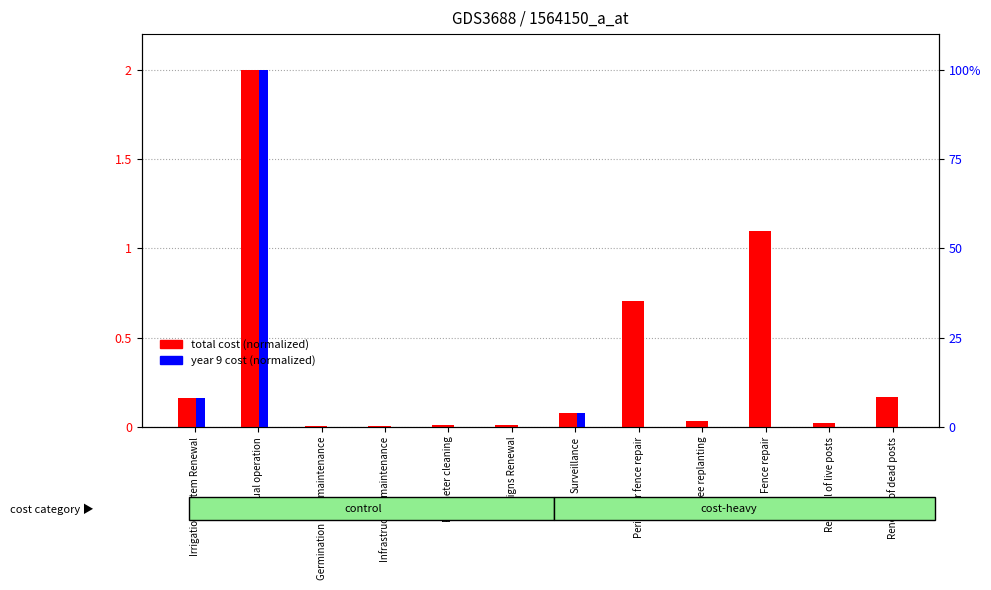

Which series has the largest range (max minus min)?

year 9 cost (normalized)